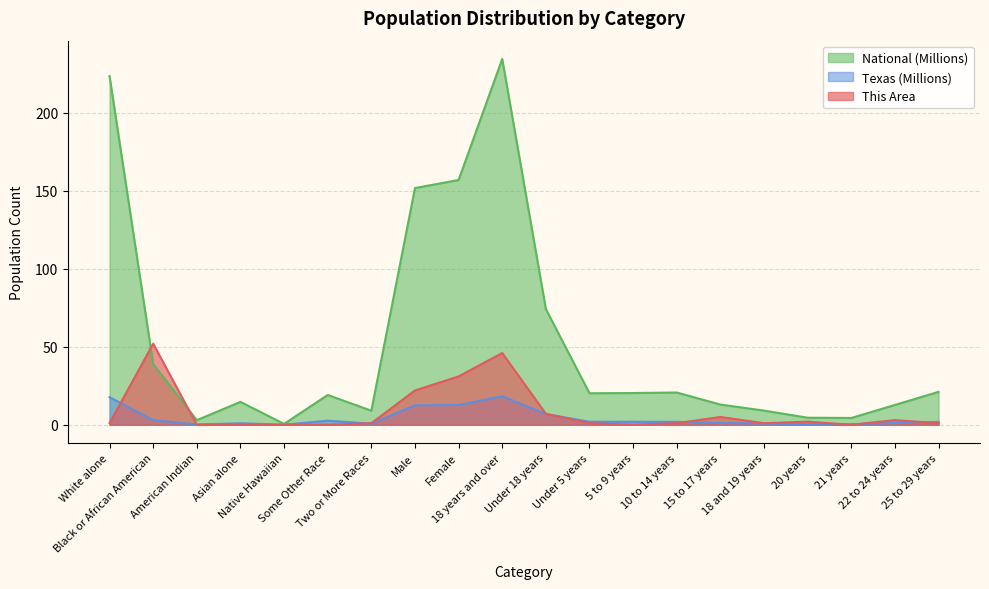

What are all the series names shown in the legend?

National (Millions), Texas (Millions), This Area